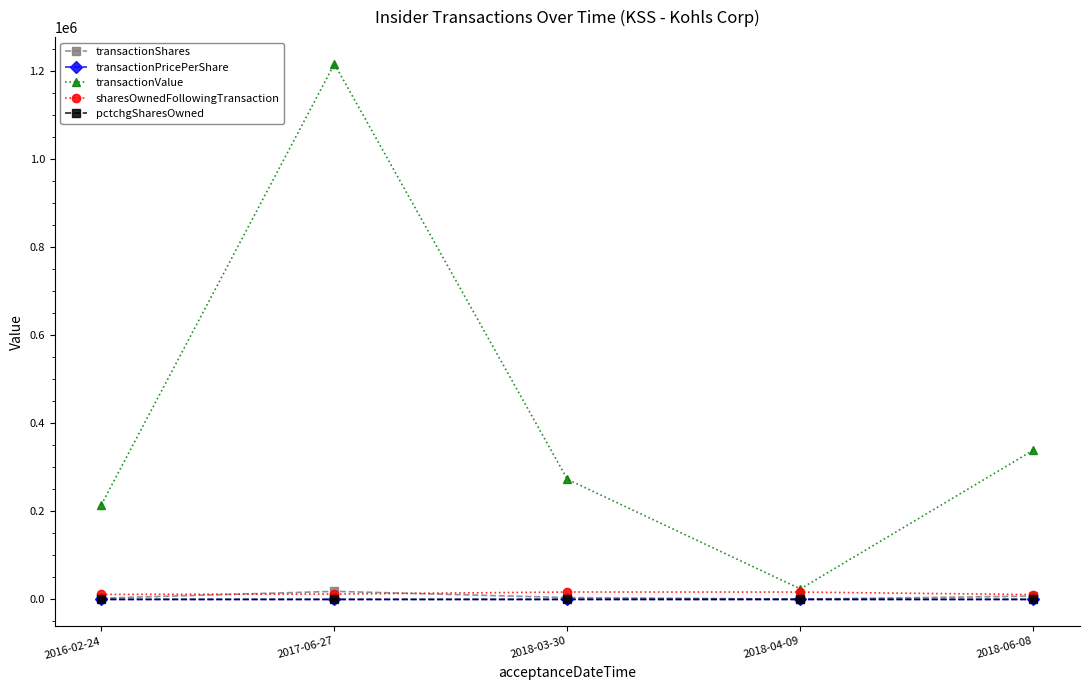

Which label corresponds to the largest value in the chart?

2017-06-27